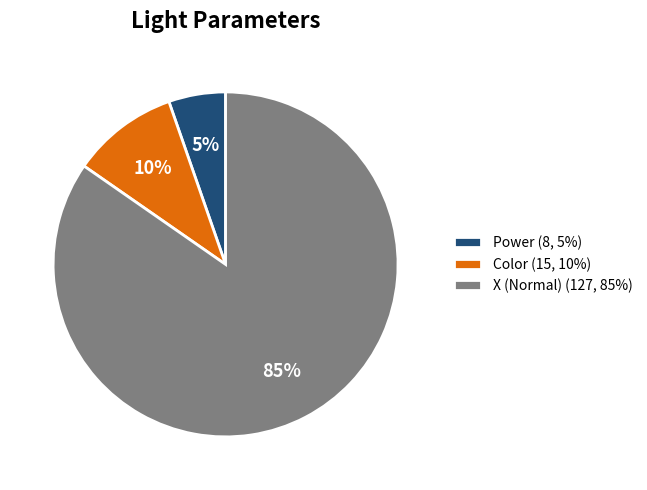

Which category accounts for the majority?

X (Normal) (127, 85%)